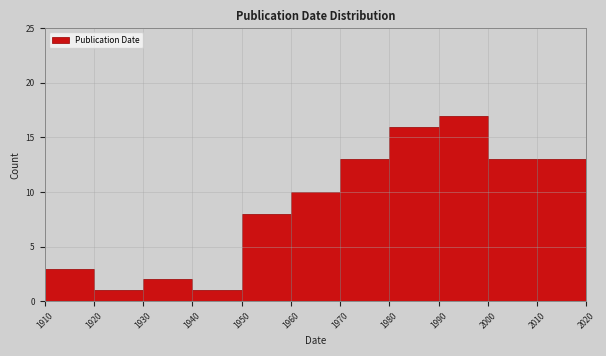

Over which range of the x-axis is the bar tallest?

1990 to 2000